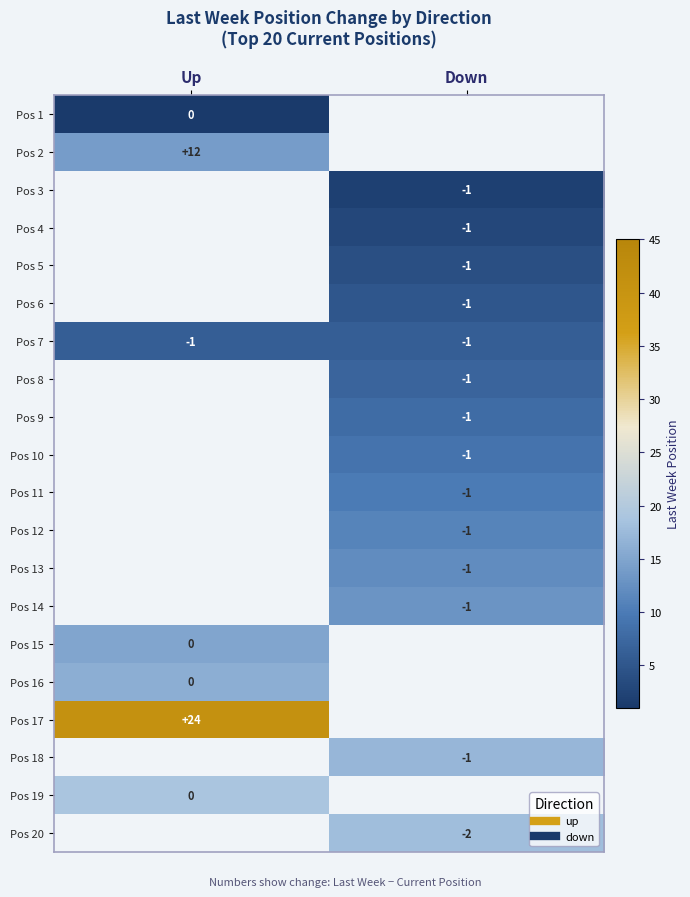

At which label is Pos 15 closest to 15?

Up